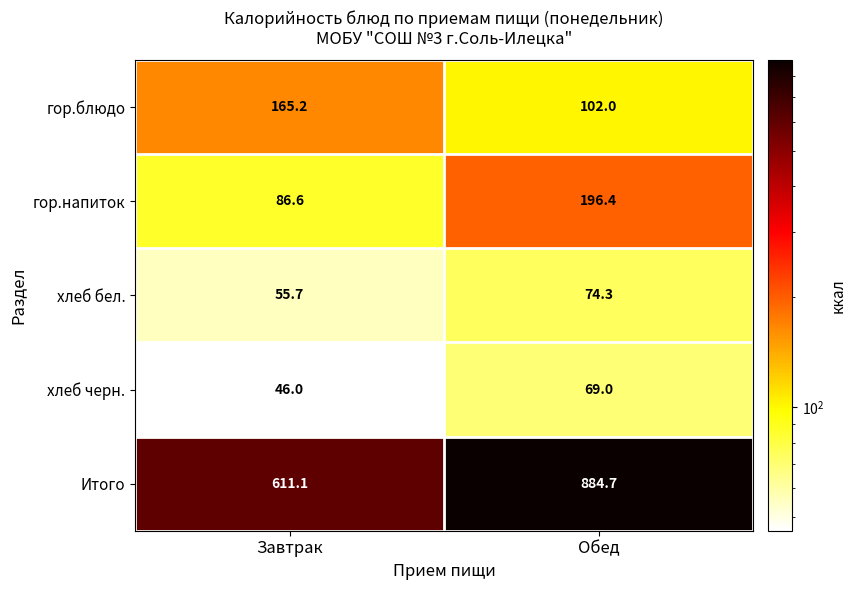

Where does the гор.напиток series first go above 196?

Обед